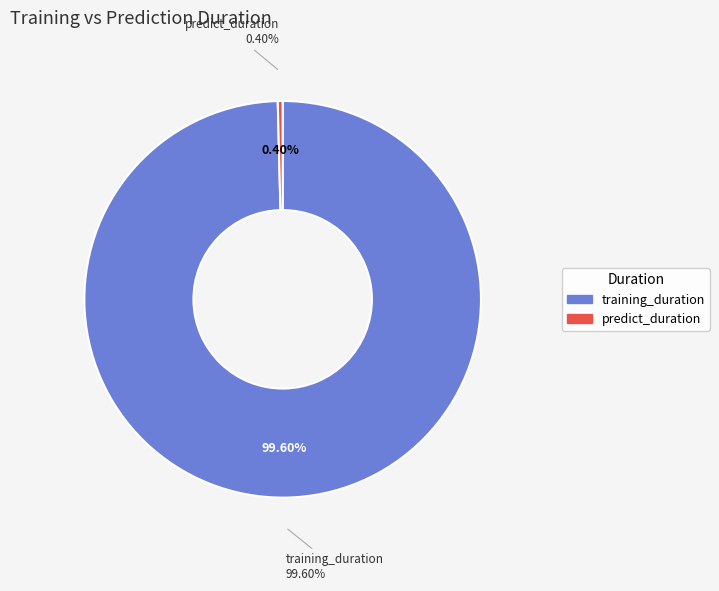

How many segments does this pie chart have?

2